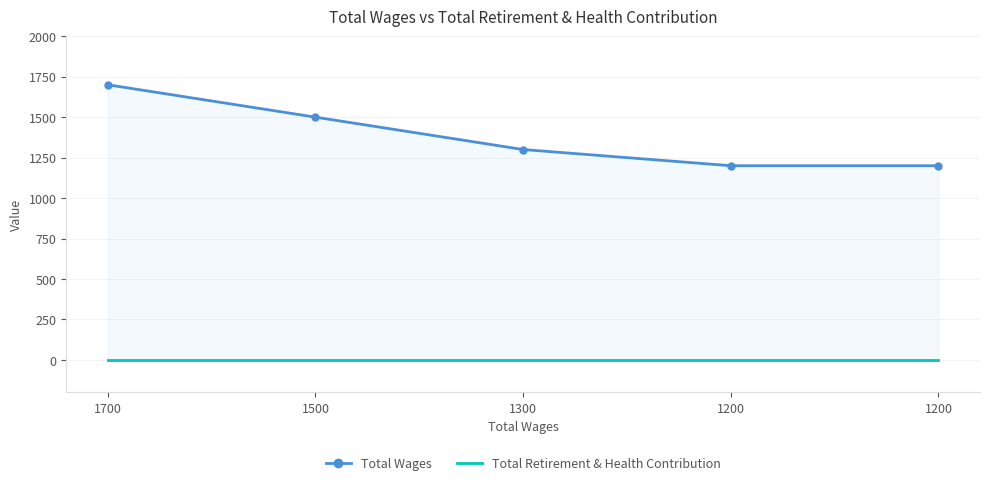

At which label is Total Wages closest to 1450?

1500